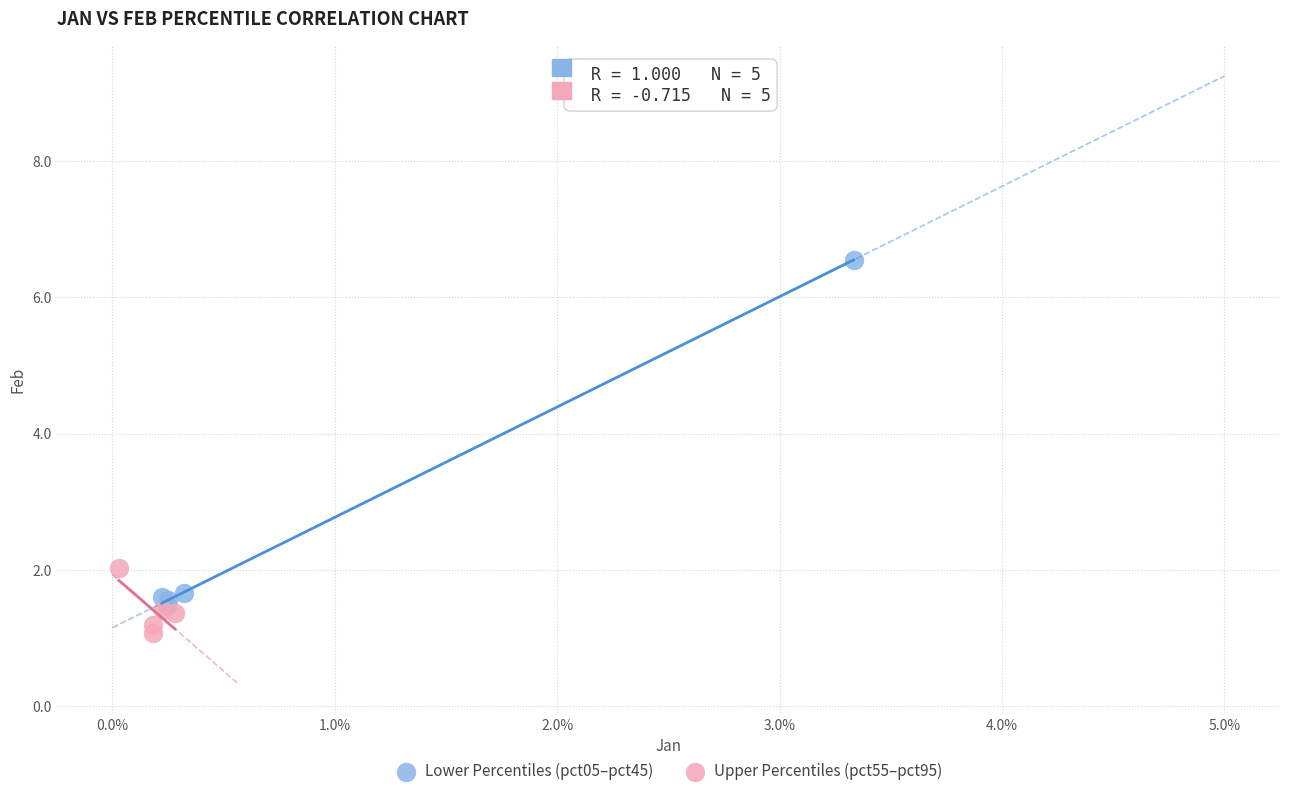

Which series has the largest Y range (max minus min)?

Lower Percentiles (pct05–pct45)